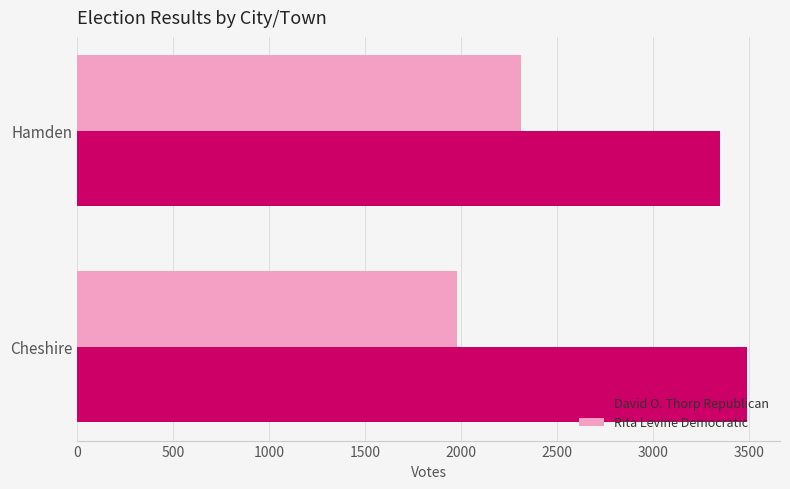

Read the David O. Thorp Republican value at Cheshire.

3487